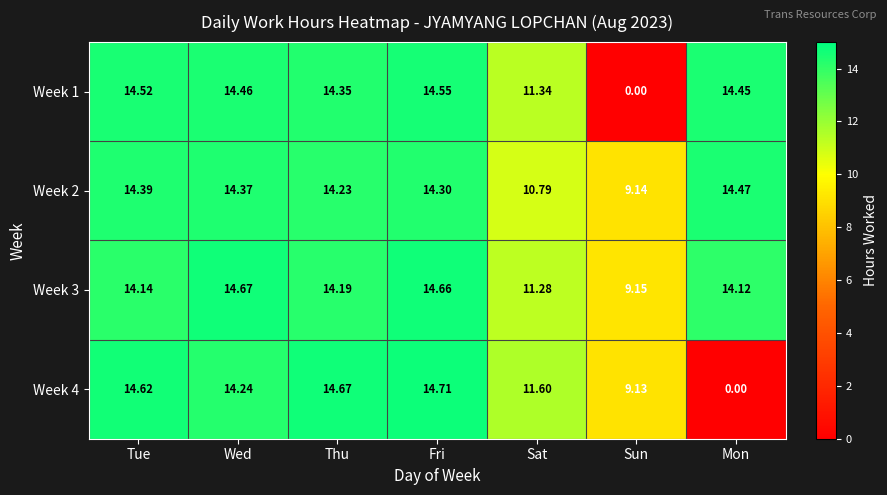

At which label is Week 3 closest to 11?

Sat